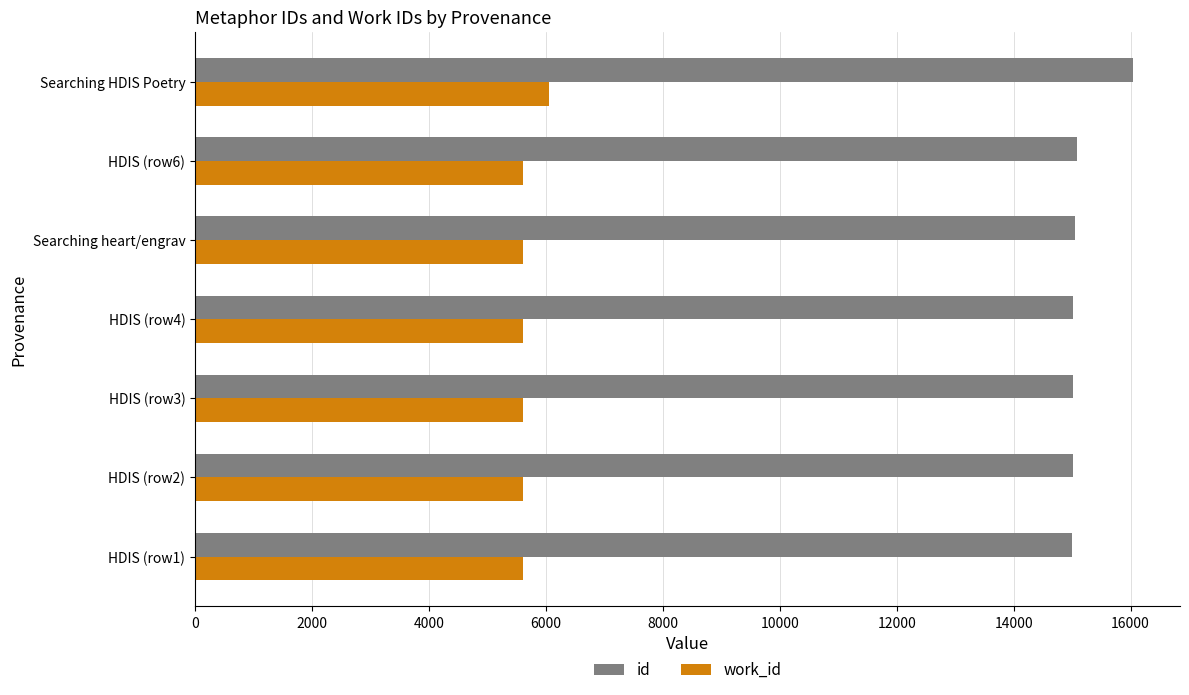

At which label does id reach its peak?

Searching HDIS Poetry